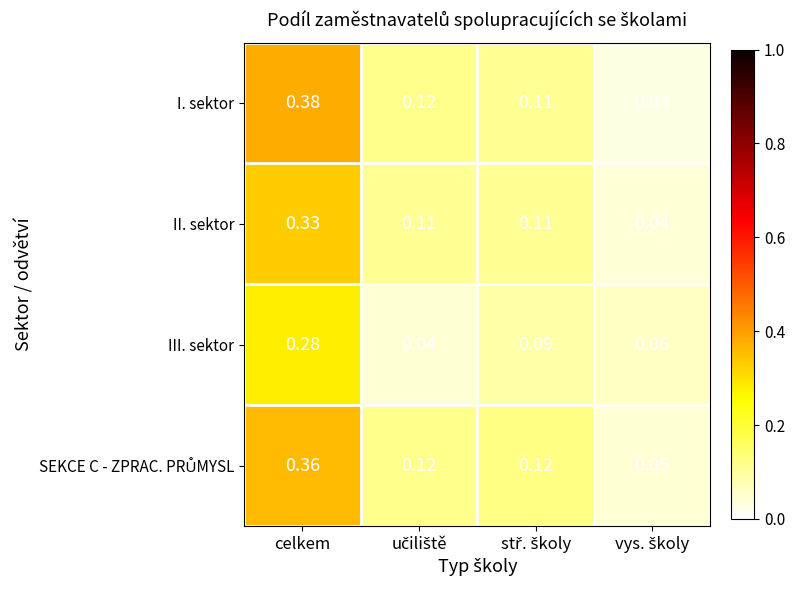

At how many categories does at least one series exceed 0?

4